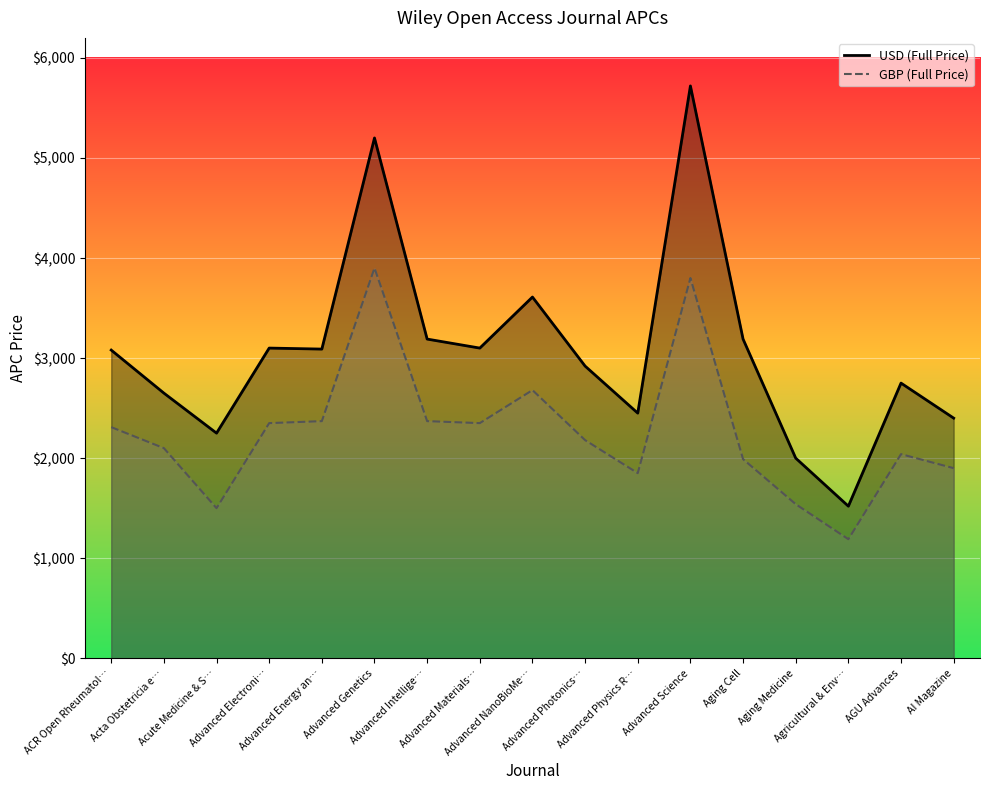

At which category does the chart reach its peak across all series?

Advanced Science